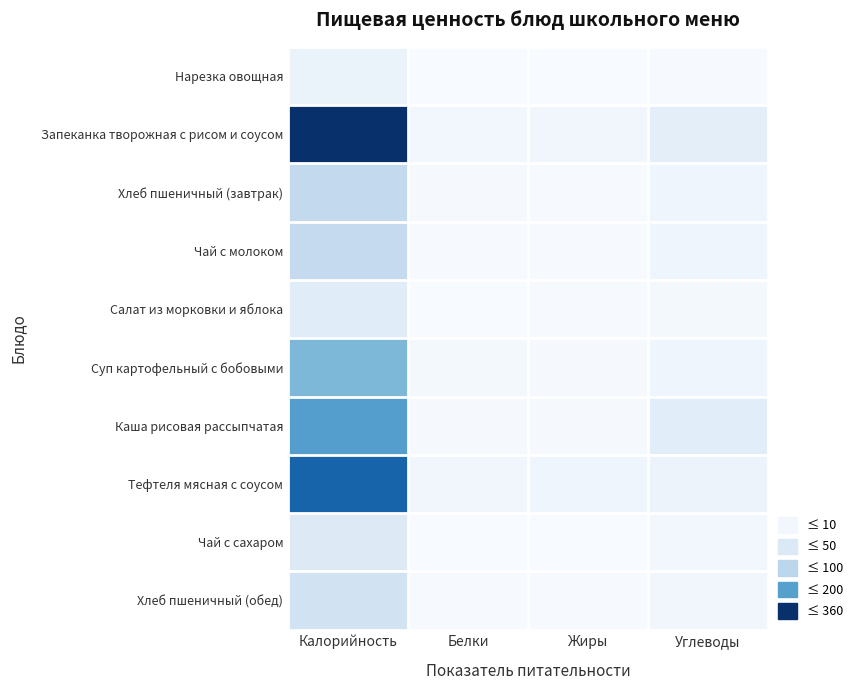

The Суп картофельный с бобовыми series shows 4.8 at Жиры. True or false?

False